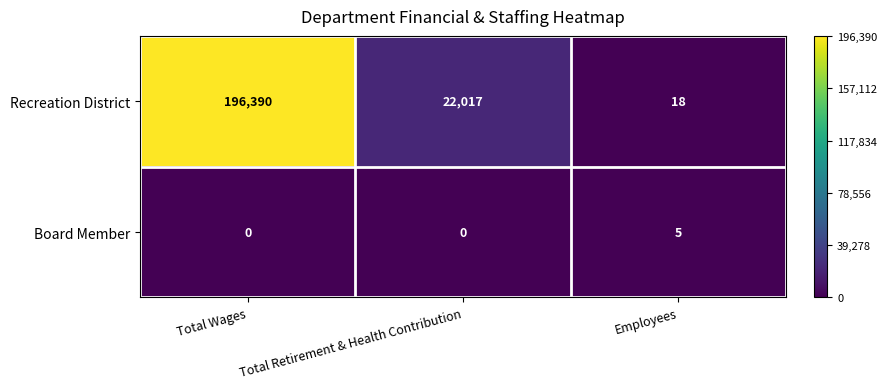

Which series has the largest total across all categories?

Recreation District